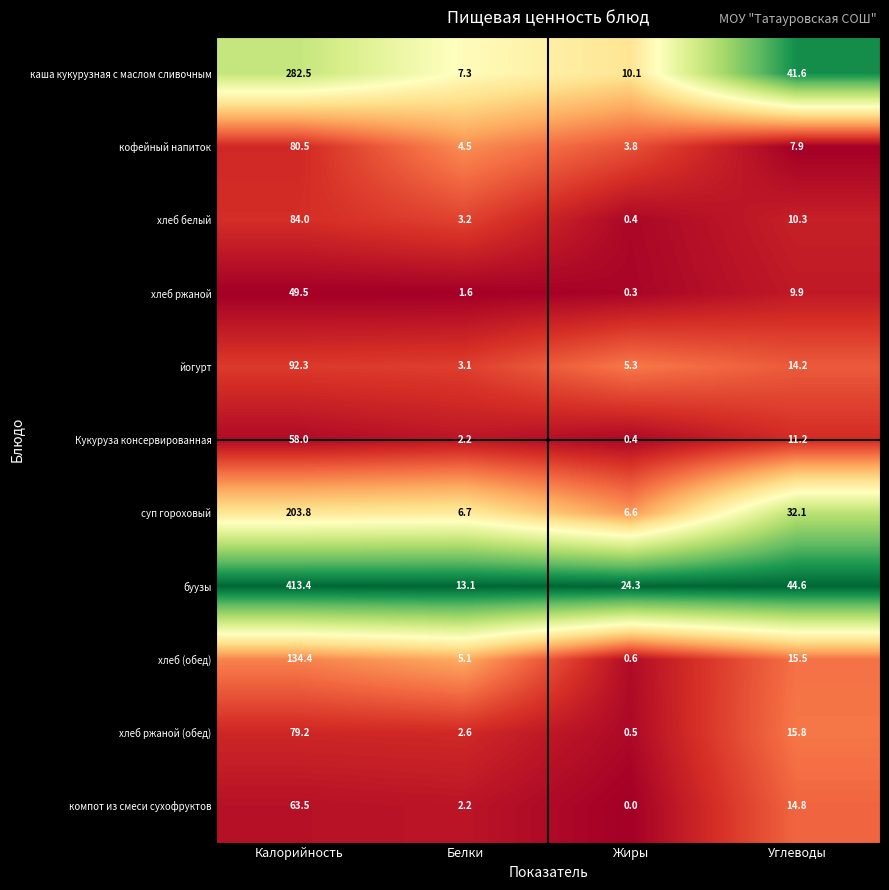

Which series has the largest range (max minus min)?

буузы